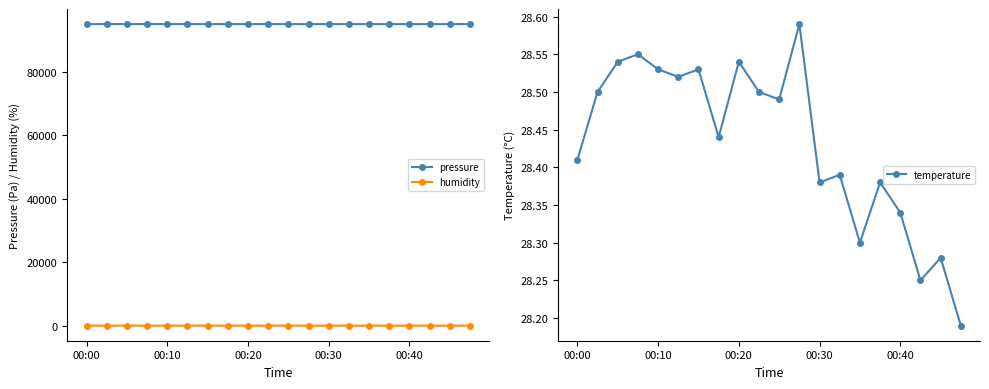

How many series are shown in this chart?

3